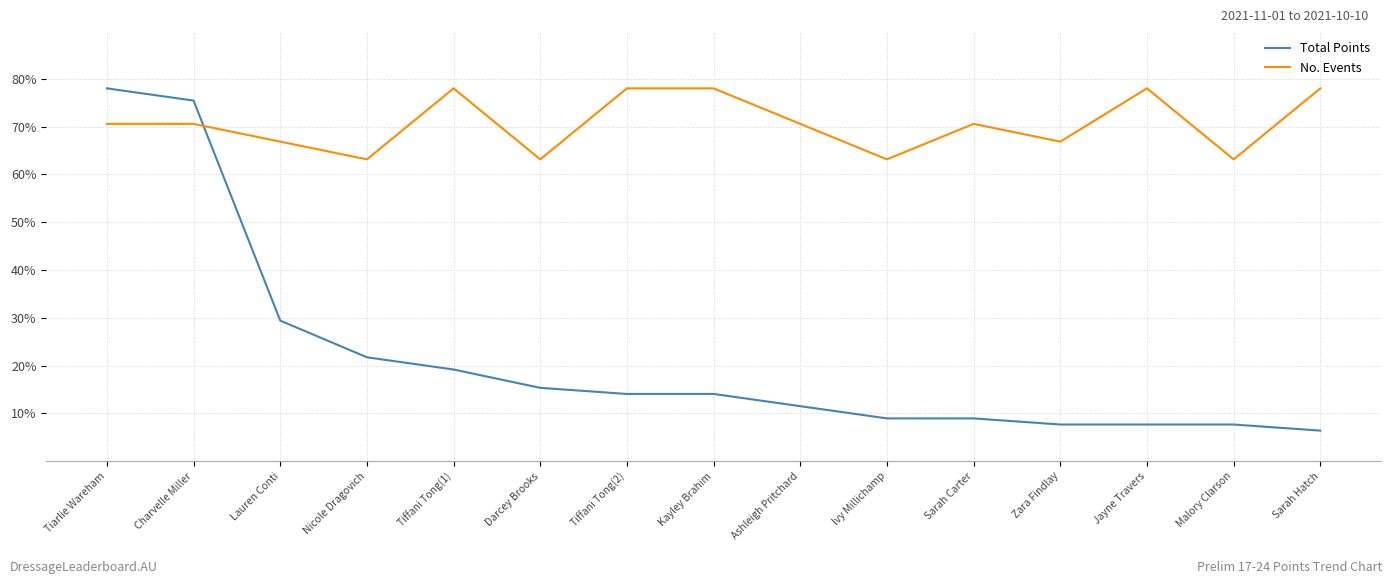

What is the sum of the No. Events values at Lauren Conti and Nicole Dragovich?

130.0